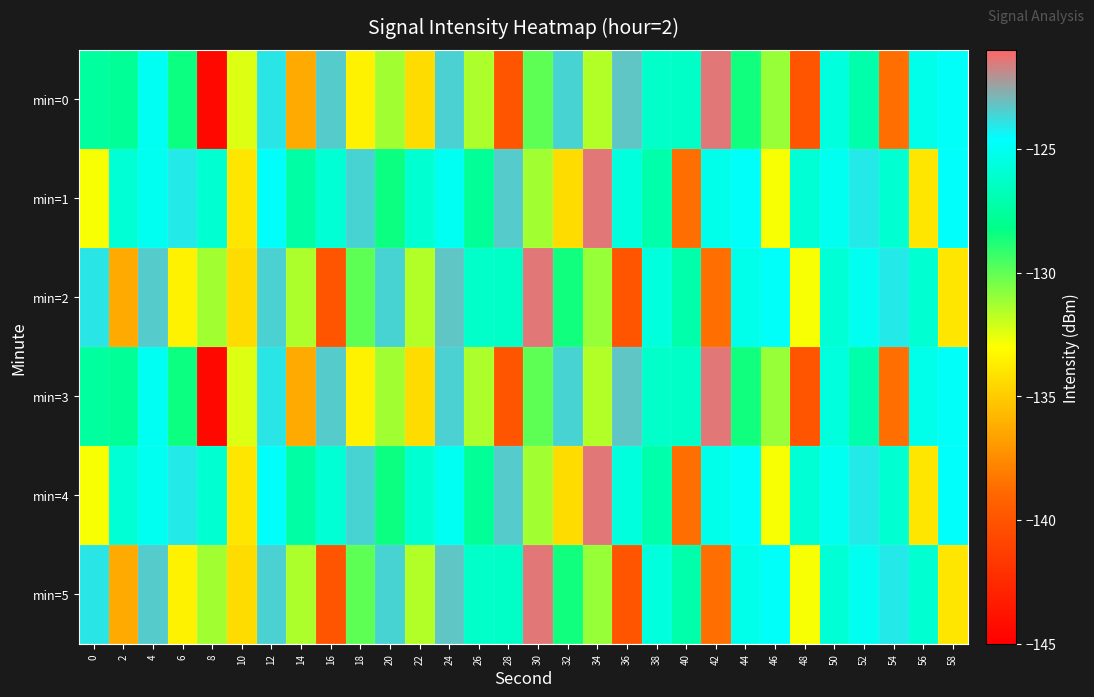

Reading left to right, list all the values displayed in this chart.

min=0: 0=-127.5	2=-127.8	4=-125.0	6=-128.5	8=-144.5	10=-132.4	12=-124.0	14=-136.3	16=-123.4	18=-133.5	20=-131.2	22=-134.4	24=-123.6	26=-131.5	28=-139.9	30=-130.0	32=-123.6	34=-131.6	36=-123.3	38=-126.2	40=-126.3	42=-121.5	44=-128.5	46=-131.0	48=-140.0	50=-125.7	52=-127.1	54=-138.6	56=-125.2	58=-124.8
min=1: 0=-132.9	2=-125.9	4=-125.1	6=-124.1	8=-126.0	10=-134.0	12=-124.7	14=-127.3	16=-125.9	18=-123.6	20=-128.5	22=-126.0	24=-125.0	26=-127.8	28=-123.4	30=-131.2	32=-134.4	34=-121.5	36=-125.7	38=-127.1	40=-138.6	42=-125.2	44=-124.8	46=-132.9	48=-125.9	50=-125.1	52=-124.1	54=-126.0	56=-134.0	58=-124.7
min=2: 0=-124.0	2=-136.3	4=-123.4	6=-133.5	8=-131.2	10=-134.4	12=-123.6	14=-131.5	16=-139.9	18=-130.0	20=-123.6	22=-131.6	24=-123.3	26=-126.2	28=-126.3	30=-121.5	32=-128.5	34=-131.0	36=-140.0	38=-125.7	40=-127.1	42=-138.6	44=-125.2	46=-124.8	48=-132.9	50=-125.9	52=-125.1	54=-124.1	56=-126.0	58=-134.0
min=3: 0=-127.5	2=-127.8	4=-125.0	6=-128.5	8=-144.5	10=-132.4	12=-124.0	14=-136.3	16=-123.4	18=-133.5	20=-131.2	22=-134.4	24=-123.6	26=-131.5	28=-139.9	30=-130.0	32=-123.6	34=-131.6	36=-123.3	38=-126.2	40=-126.3	42=-121.5	44=-128.5	46=-131.0	48=-140.0	50=-125.7	52=-127.1	54=-138.6	56=-125.2	58=-124.8
min=4: 0=-132.9	2=-125.9	4=-125.1	6=-124.1	8=-126.0	10=-134.0	12=-124.7	14=-127.3	16=-125.9	18=-123.6	20=-128.5	22=-126.0	24=-125.0	26=-127.8	28=-123.4	30=-131.2	32=-134.4	34=-121.5	36=-125.7	38=-127.1	40=-138.6	42=-125.2	44=-124.8	46=-132.9	48=-125.9	50=-125.1	52=-124.1	54=-126.0	56=-134.0	58=-124.7
min=5: 0=-124.0	2=-136.3	4=-123.4	6=-133.5	8=-131.2	10=-134.4	12=-123.6	14=-131.5	16=-139.9	18=-130.0	20=-123.6	22=-131.6	24=-123.3	26=-126.2	28=-126.3	30=-121.5	32=-128.5	34=-131.0	36=-140.0	38=-125.7	40=-127.1	42=-138.6	44=-125.2	46=-124.8	48=-132.9	50=-125.9	52=-125.1	54=-124.1	56=-126.0	58=-134.0